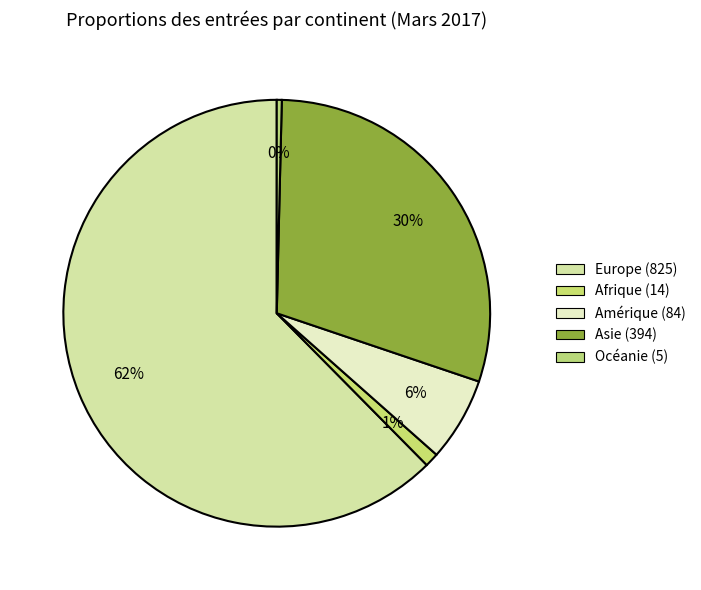

Combined, do Afrique and Europe account for over 50%?

Yes